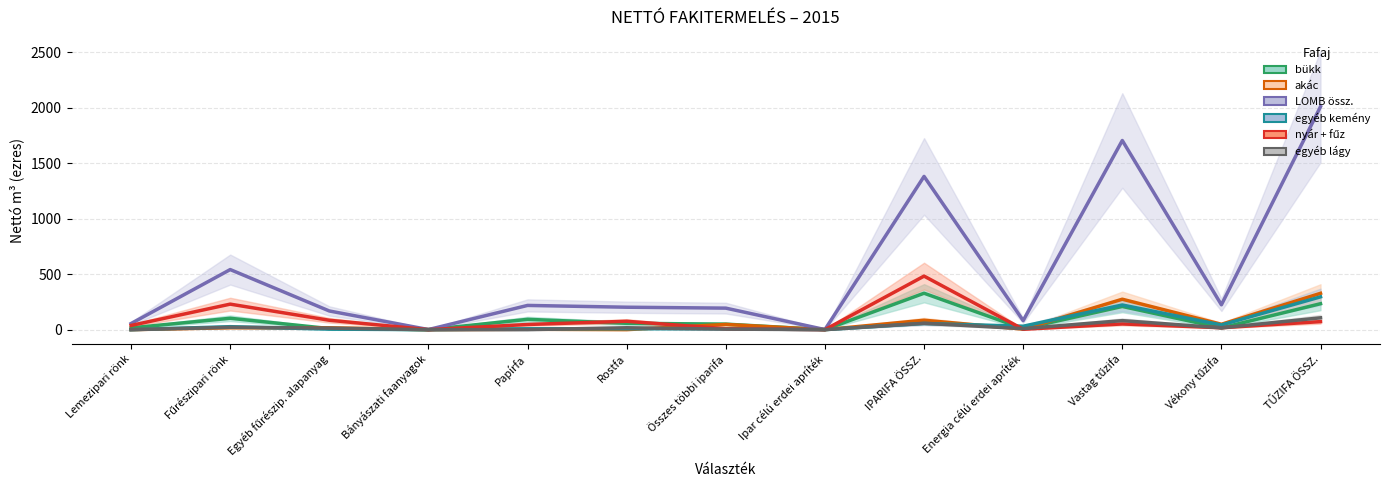

At which label does akác first exceed 16?

Fűrészipari rönk